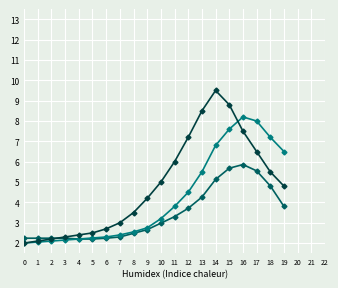

What is the smallest value displayed?

2.0